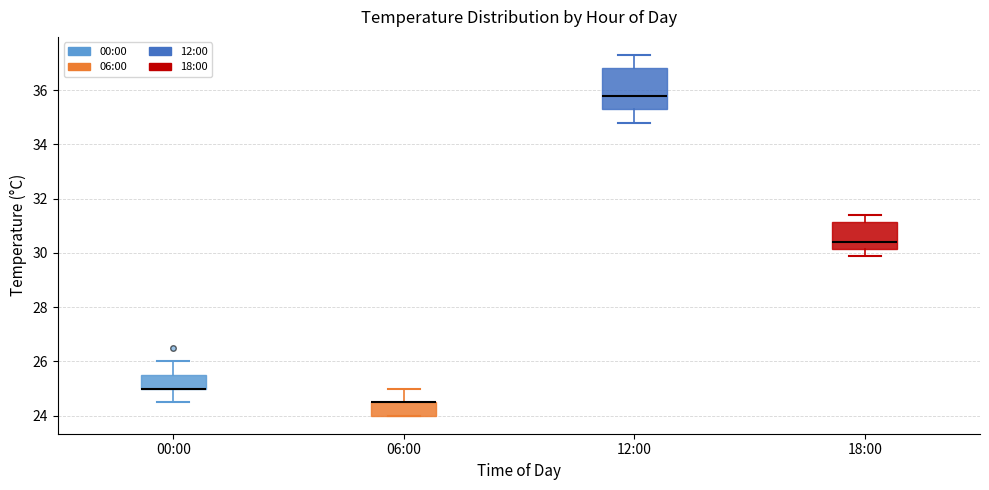

Reading left to right, read every box against the y-axis: the position of its median line, the range the box covers, and the ends of its whiskers. The values are not printed on the chart, so give them approximately, as read against the axis.

00:00: median 25.0 (drawn on the box's lower edge), box 25.0 to 25.6, whiskers 24.6 to 26.0
06:00: median 24.6 (drawn on the box's upper edge), box 24.0 to 24.6, whiskers 24.0 to 25.0
12:00: median 35.8, box 35.4 to 36.8, whiskers 34.8 to 37.4
18:00: median 30.4, box 30.2 to 31.2, whiskers 30.0 to 31.4